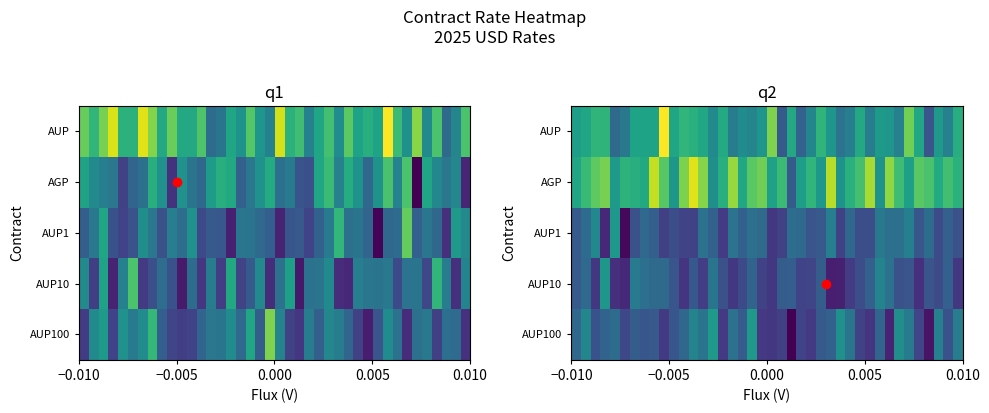

Count the number of categories in the chart.

40